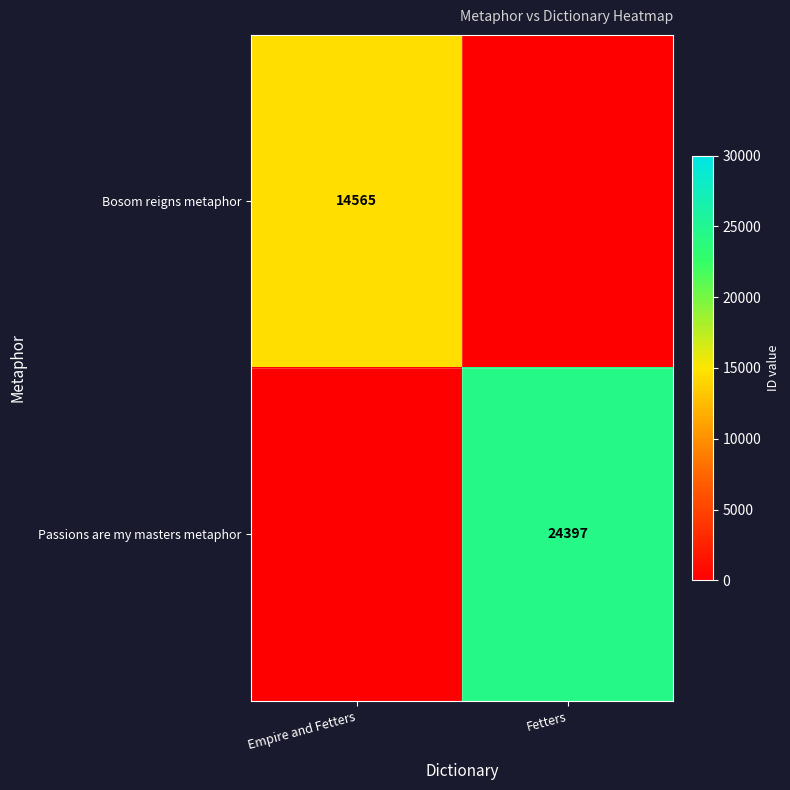

Which category has the lowest value across all series?

Fetters